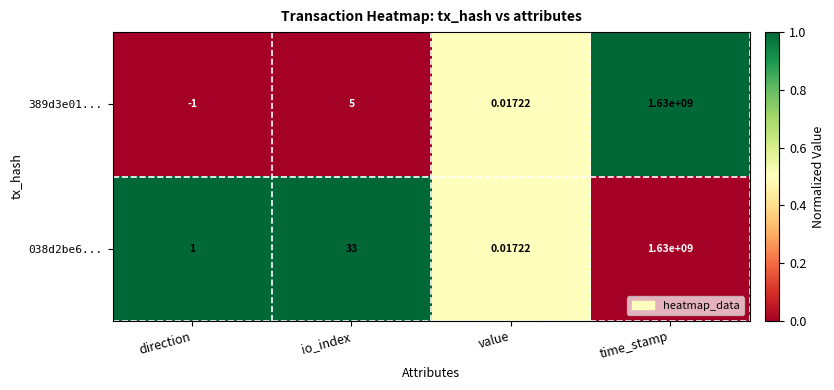

Is the value of 389d3e01... at io_index greater than the value of 038d2be6... at value?

Yes